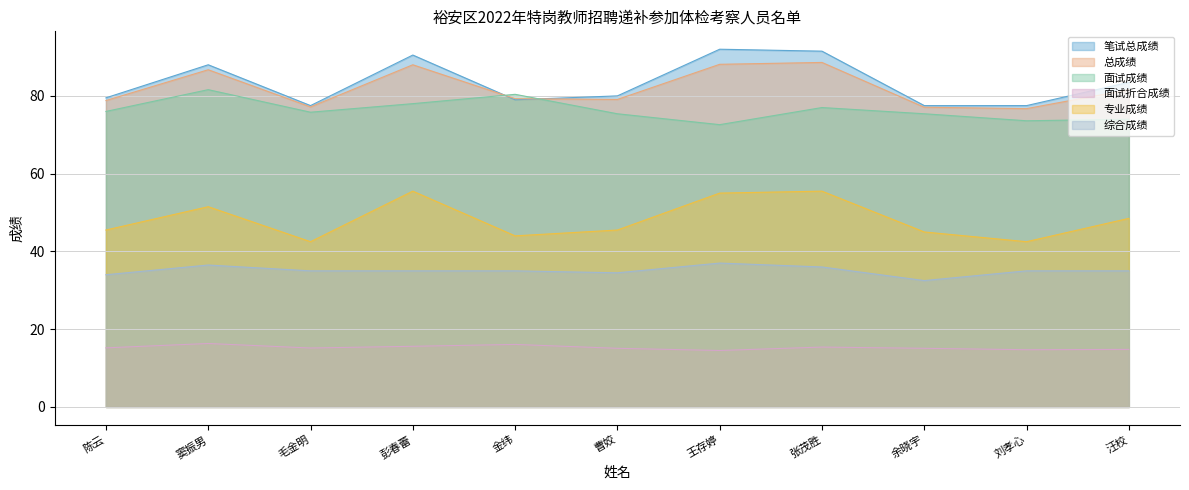

What is the total value across all series at 汪校?

337.4